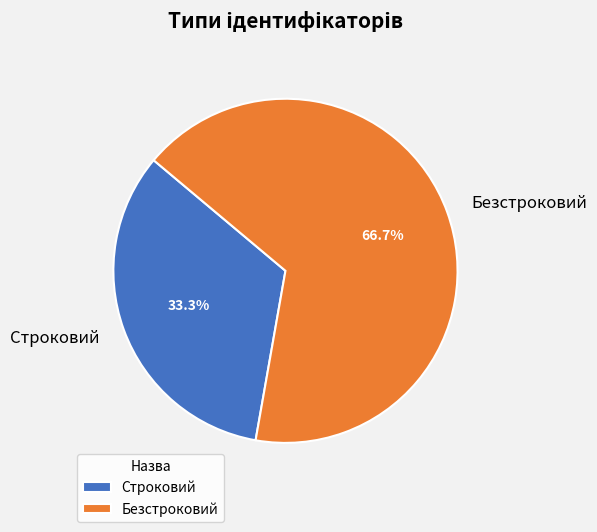

Count the number of slices in the pie.

2